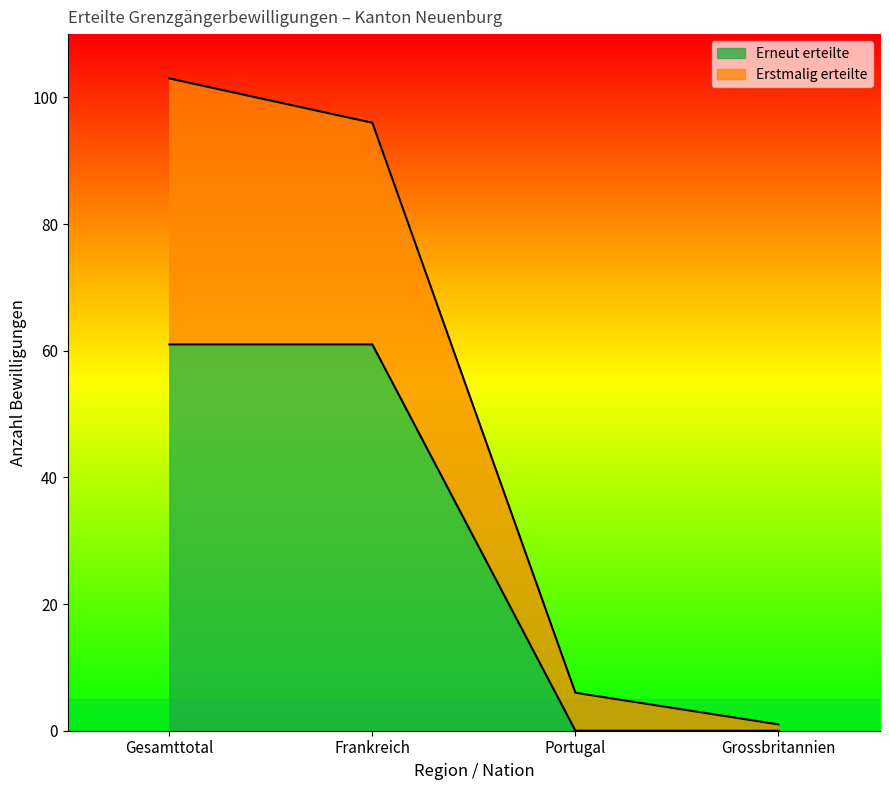

What is the total value across all series at Frankreich?

96